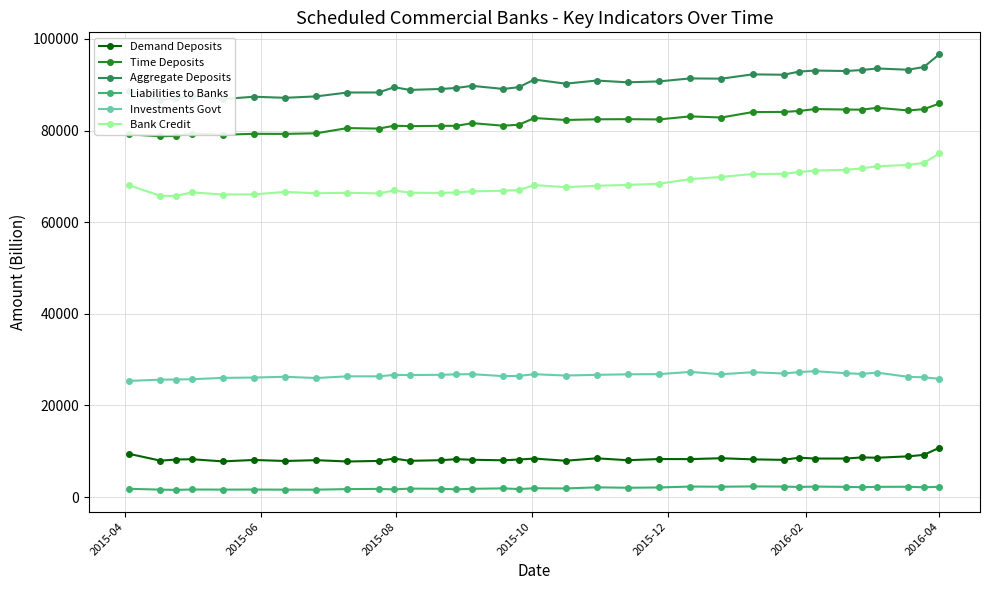

True or false: Investments Govt has more than 0 points higher than both neighbors.

True